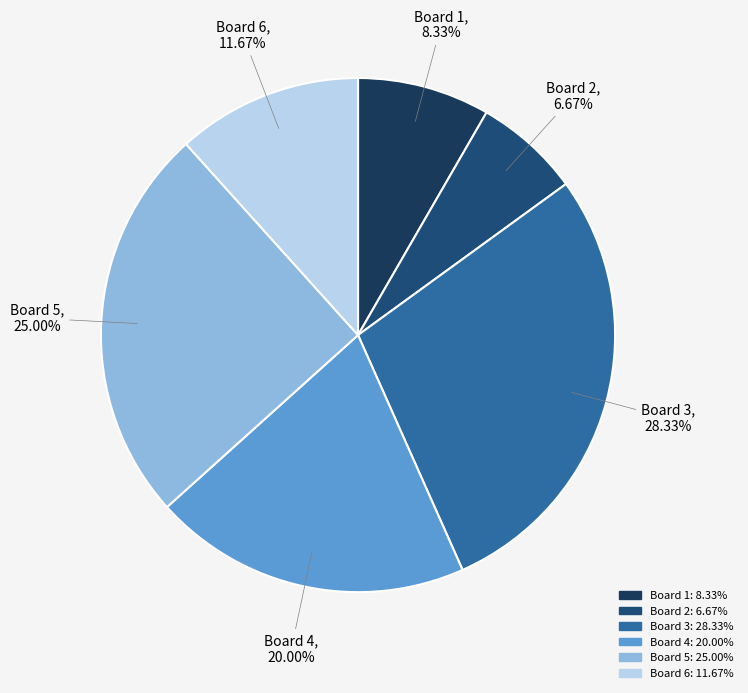

Approximately how many times larger is the value at Board 1 compared to Board 6?

0.7